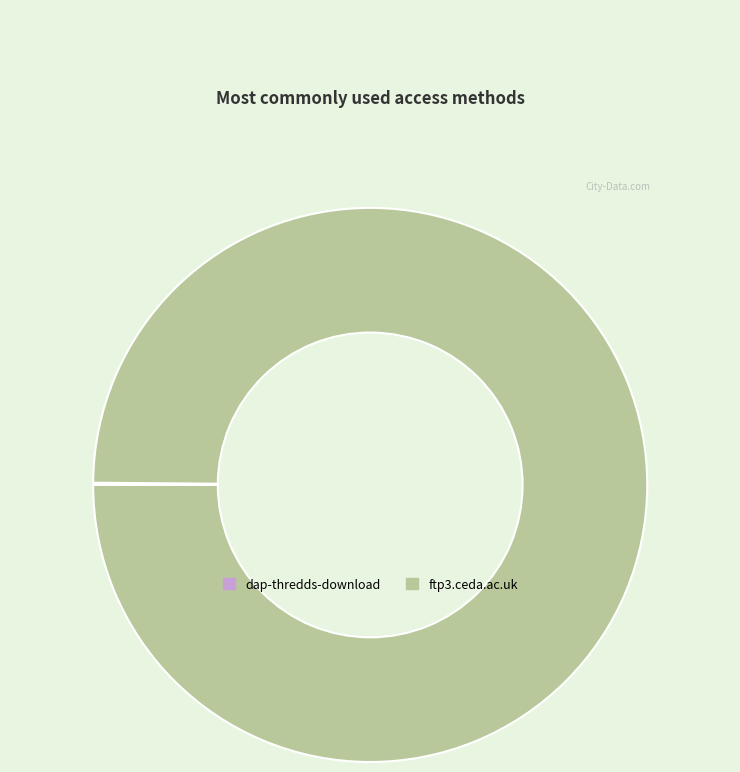

What is the majority slice?

ftp3.ceda.ac.uk